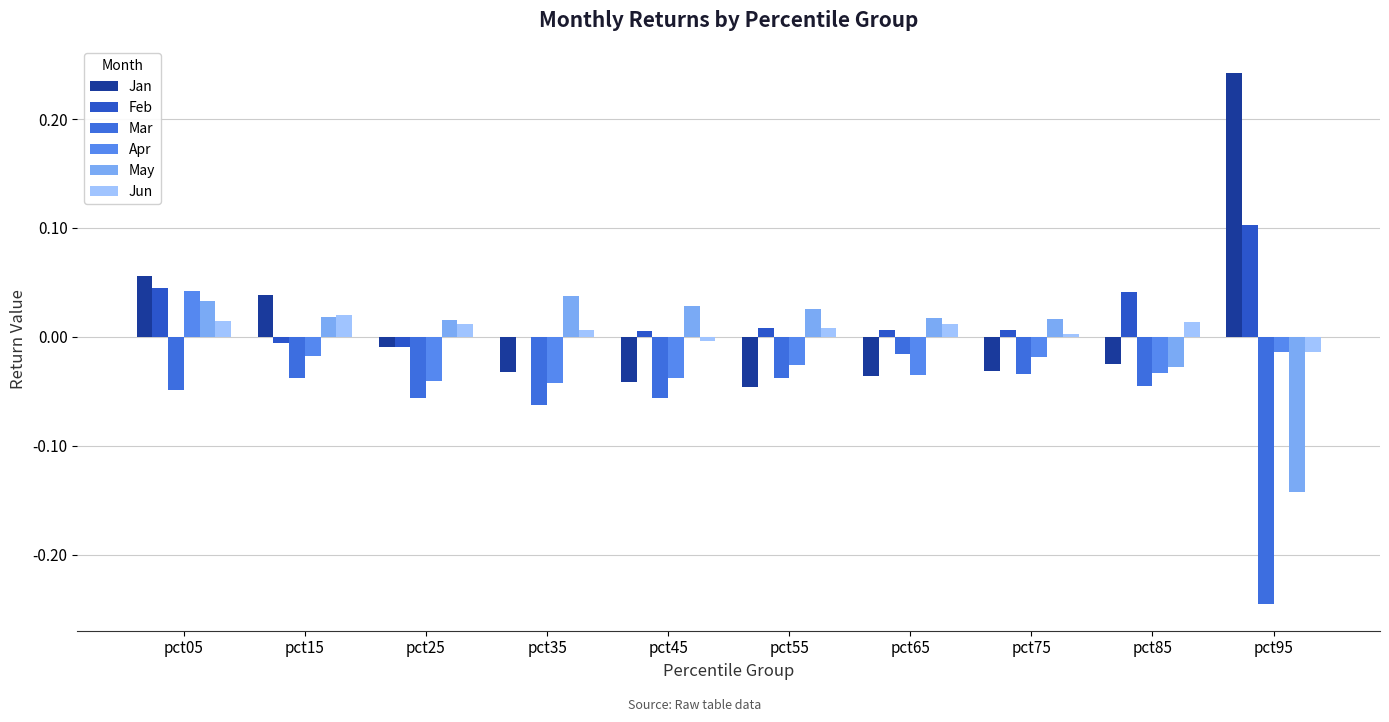

What is the difference between the maximum and minimum values in the Apr series?

0.1